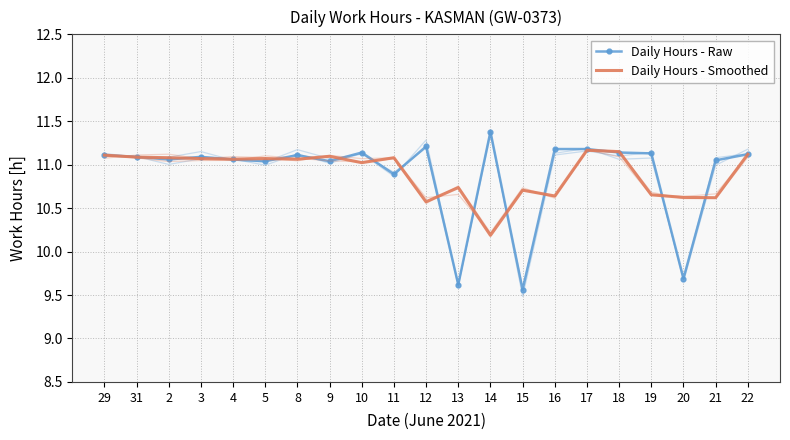

Rank the categories by Daily Hours - Smoothed value from highest to lowest.

17, 18, 22, 29, 9, 31, 11, 2, 3, 5, 4, 8, 10, 13, 15, 19, 16, 20, 21, 12, 14